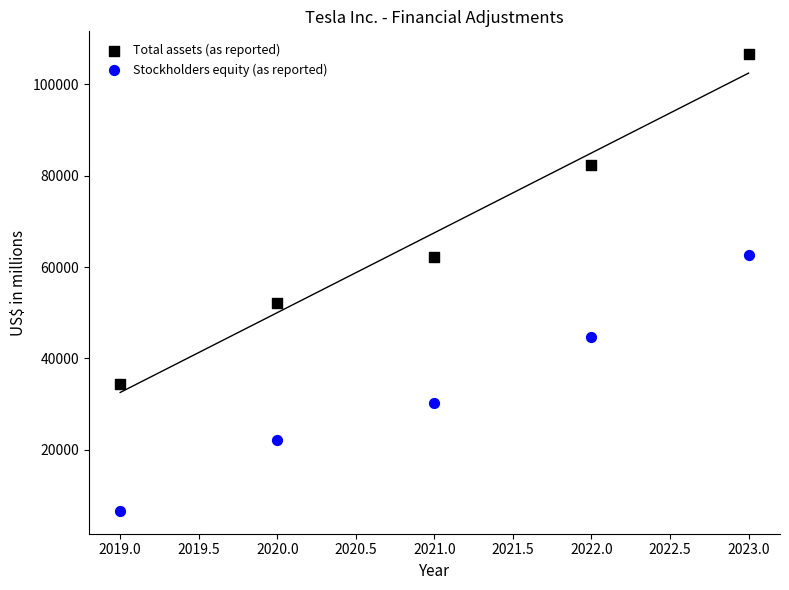

Which series reaches the minimum Y coordinate?

Stockholders equity (as reported)